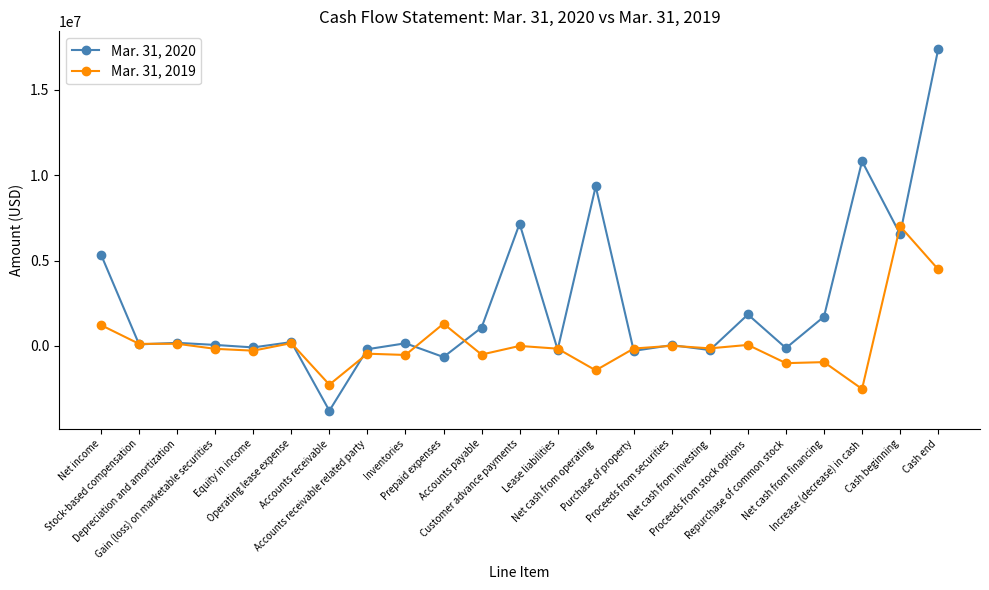

How many lines are shown in the chart?

2